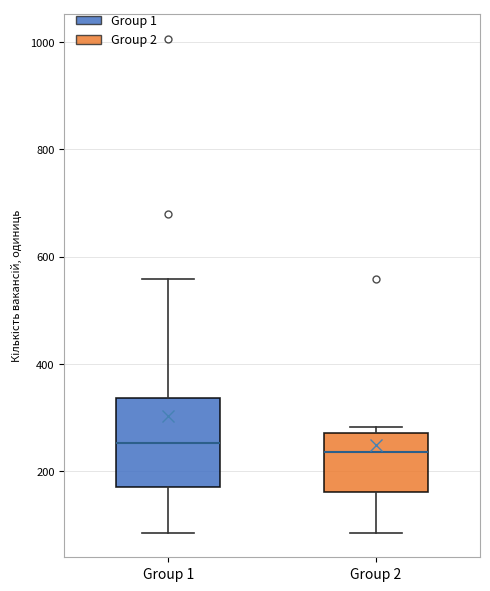

Where does the median line of the box for Group 2 sit on the y-axis? The values are not printed on the chart, so give them approximately, as read against the axis.

240